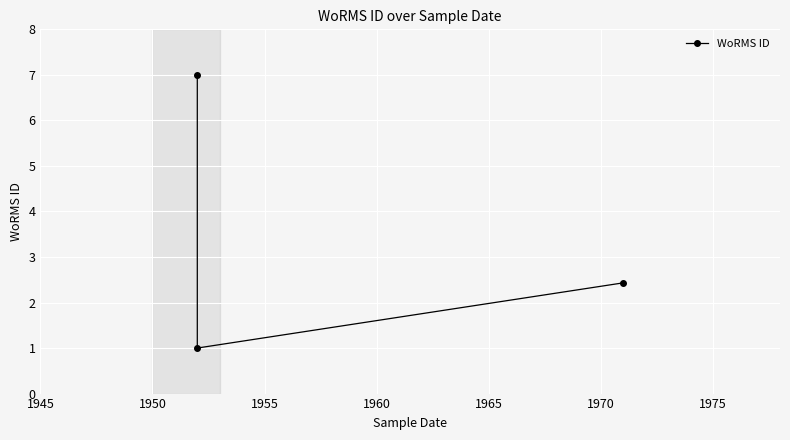

How many values are between 1 and 6?

2